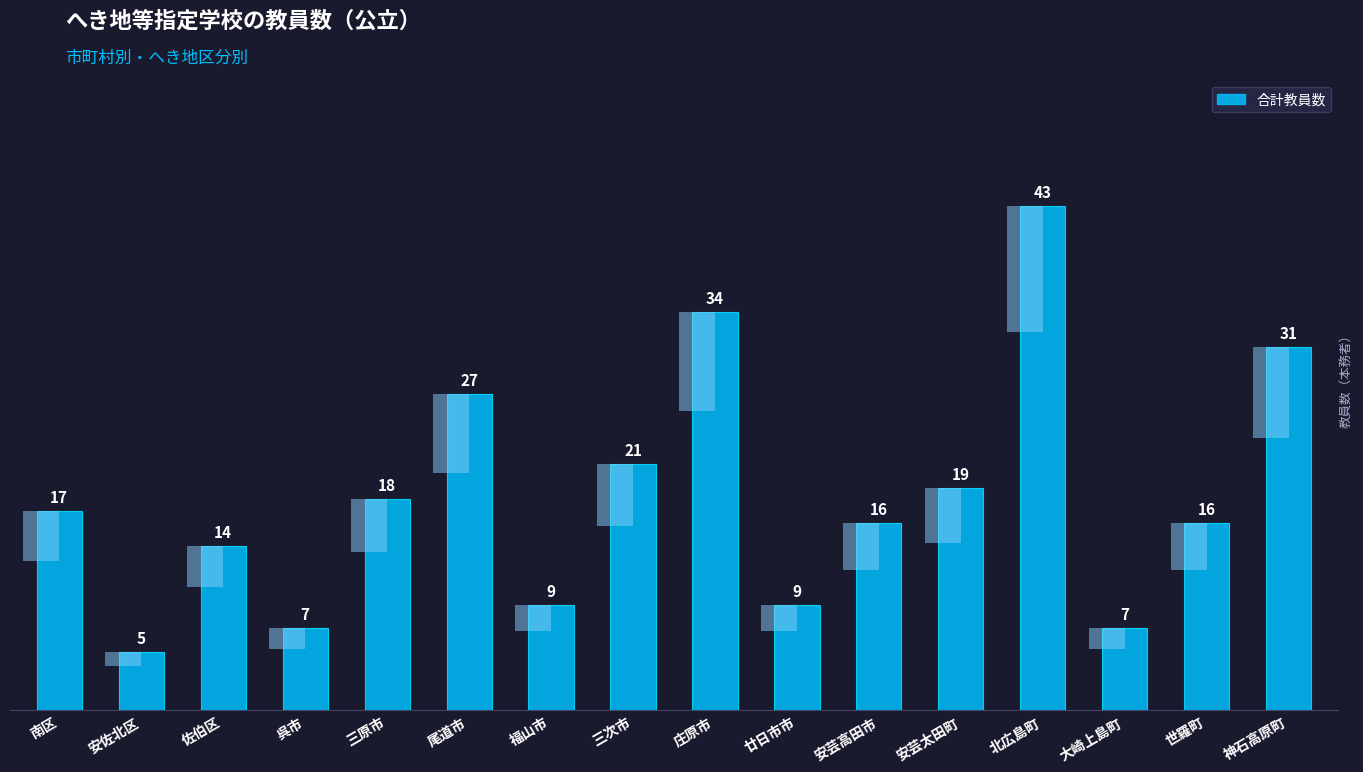

What is the label of the 5th bar from the left?

三原市